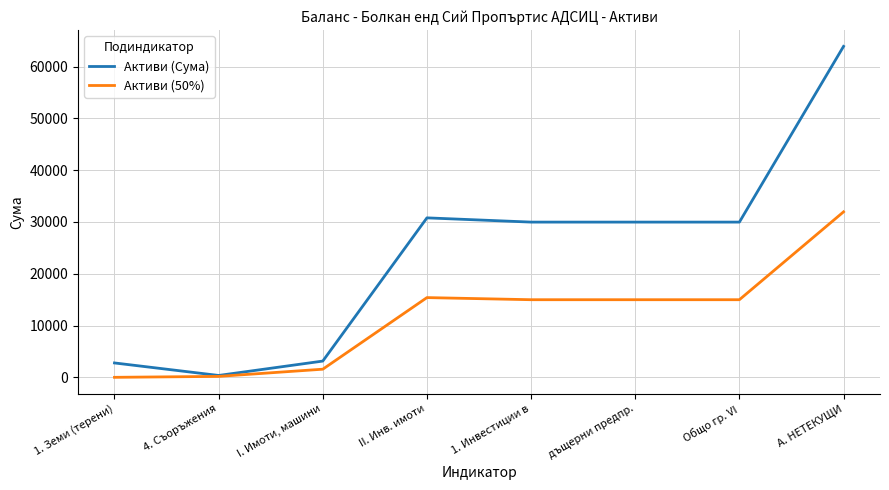

What position from the right is II. Инв. имоти?

5